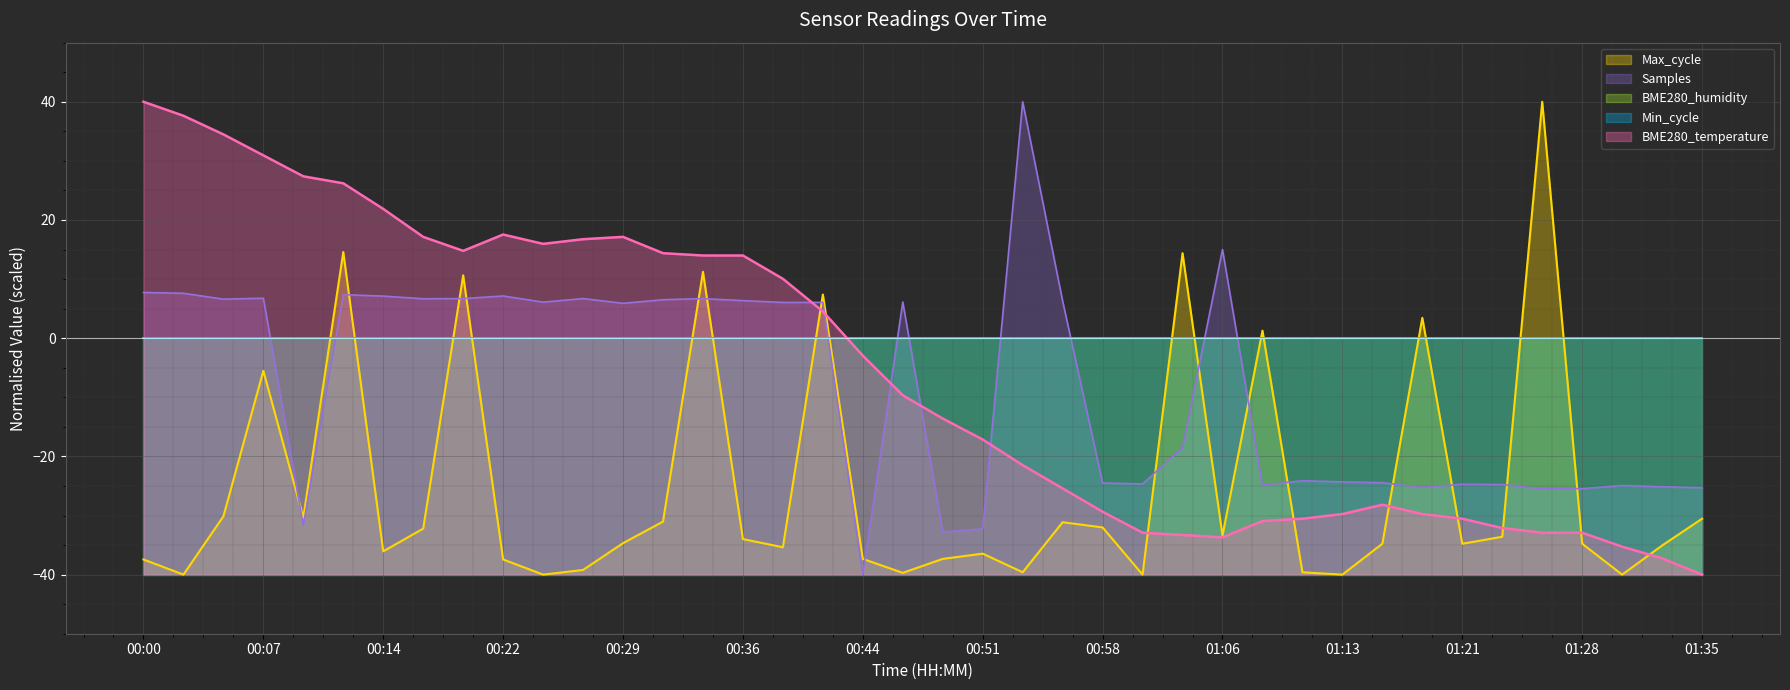

Which series changed the most between 01:01 and 01:16?

Max_cycle